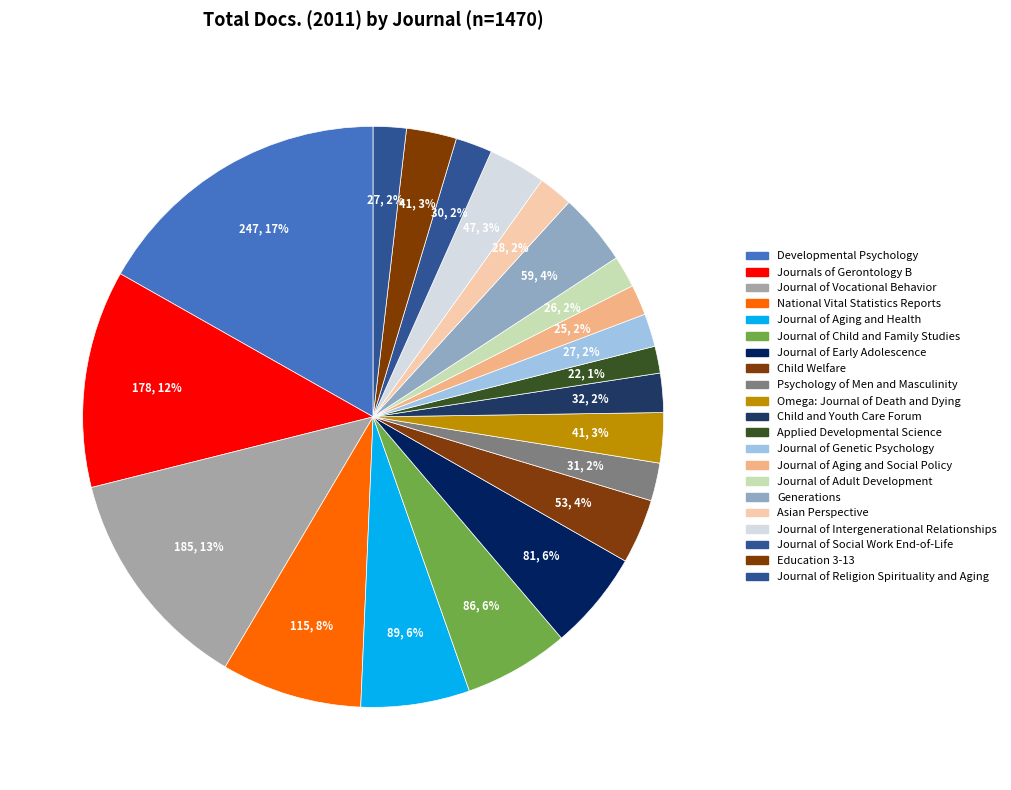

How many segments does this pie chart have?

21